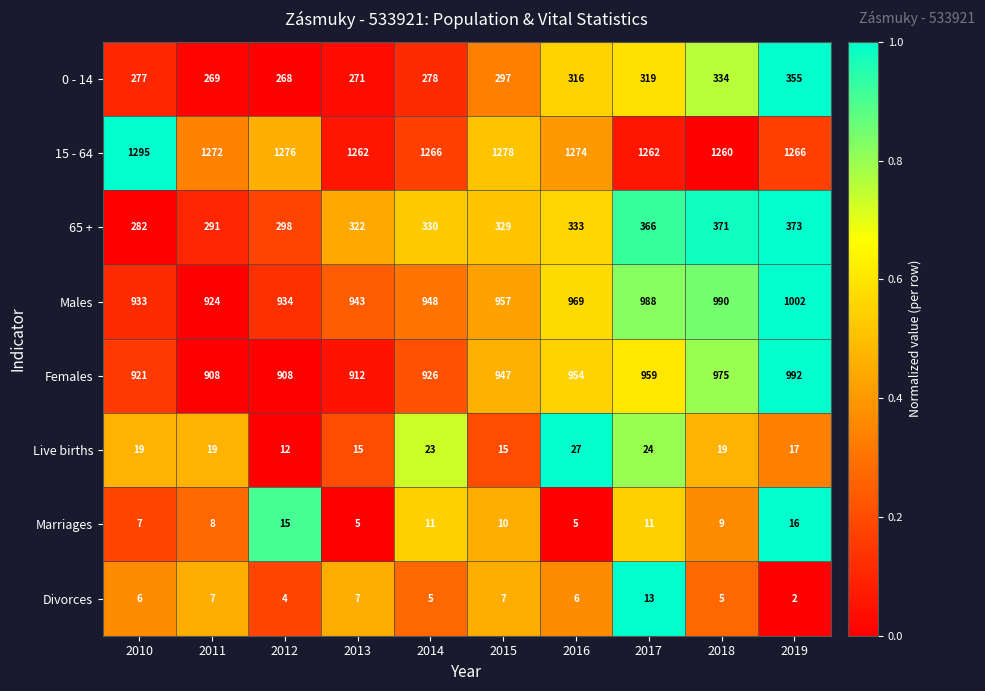

What is the maximum value shown in the chart?

1295